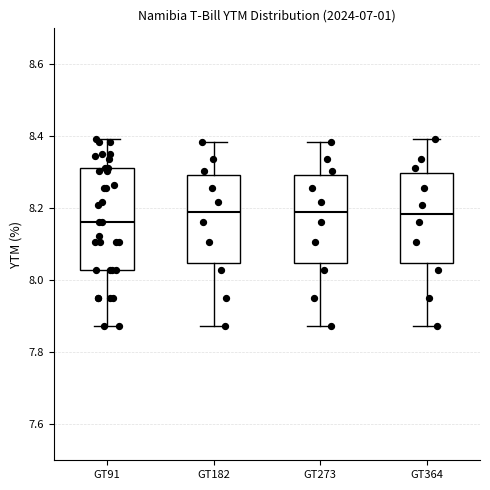

Comparing the boxes themselves (not the whiskers), which one is the tallest?

GT91